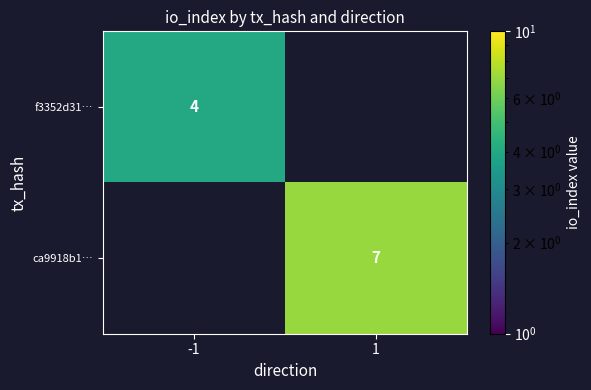

Is the value of ca9918b1… at 1 greater than the value of f3352d31… at -1?

Yes